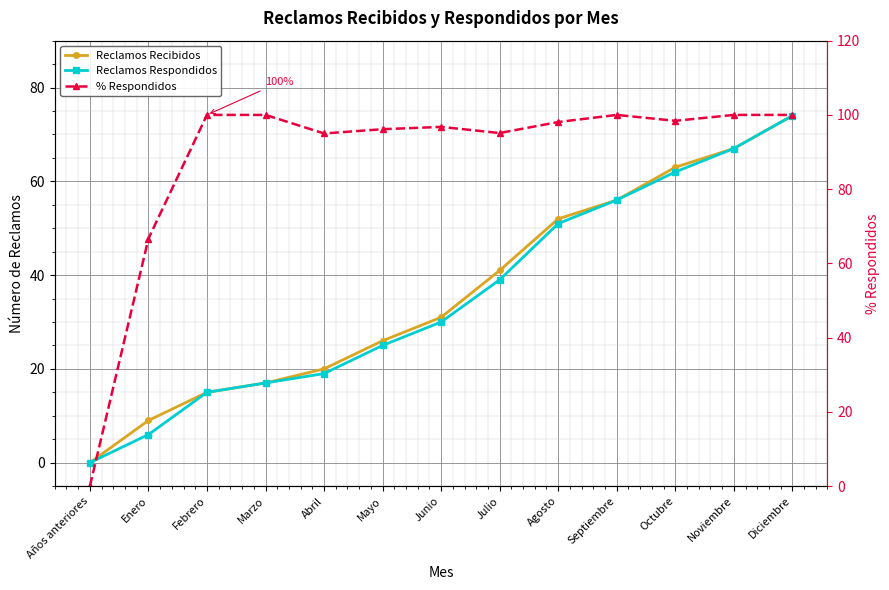

Is it true that Reclamos Respondidos equals 14.6 at Mayo?

False